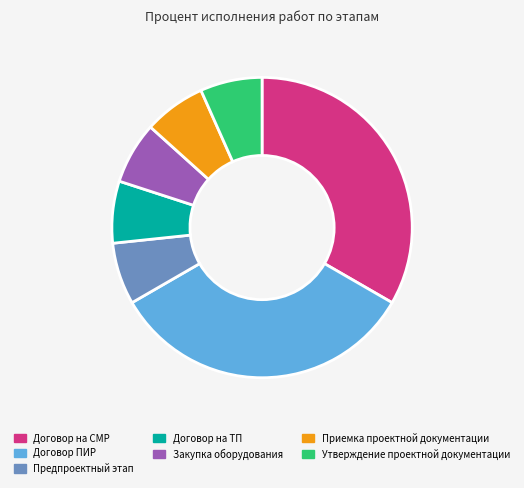

How many segments does this pie chart have?

7